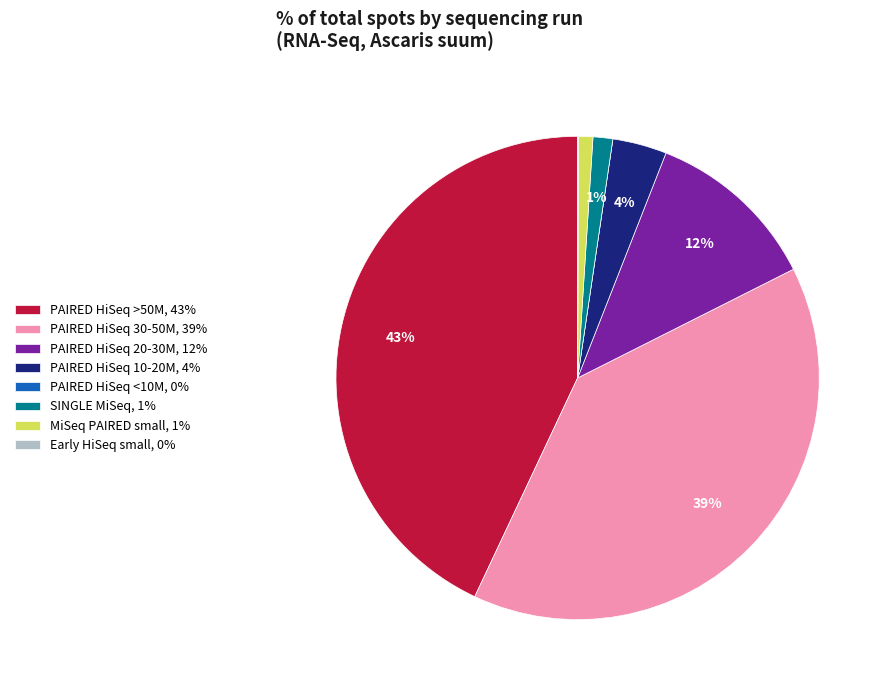

To the nearest percent, what is the difference between the largest and smallest slice percentages?

43%